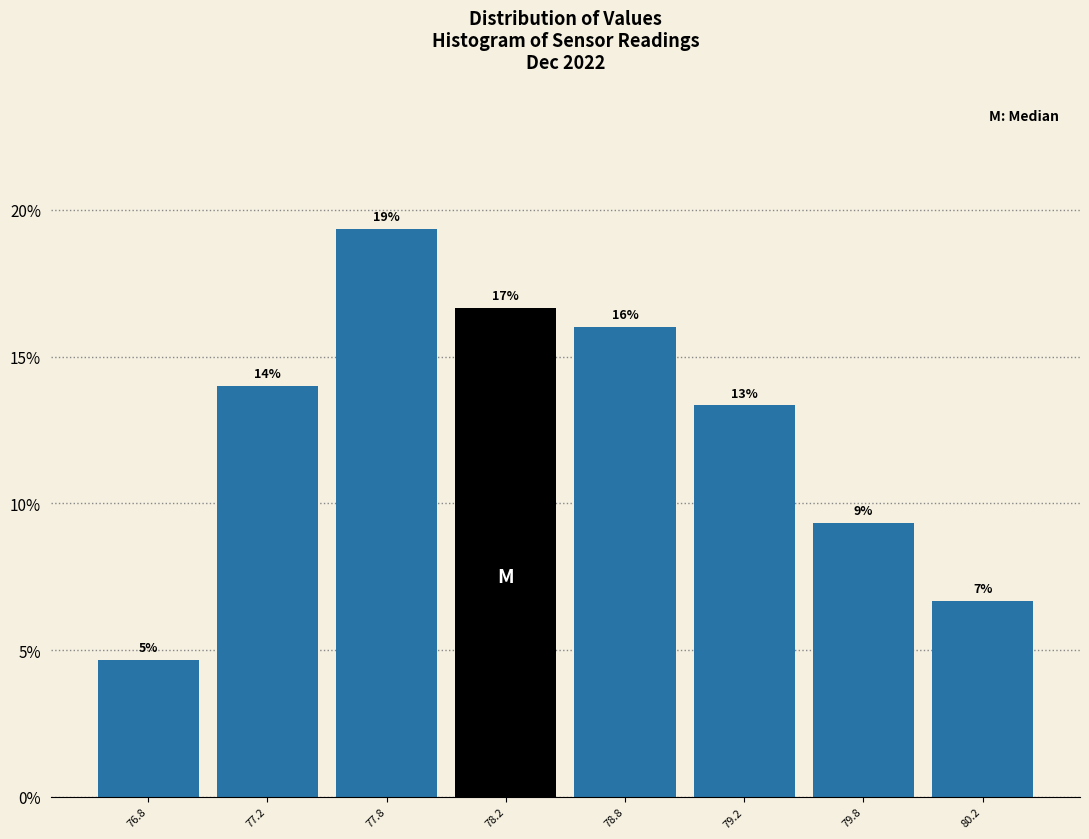

Are the bars horizontal?

No